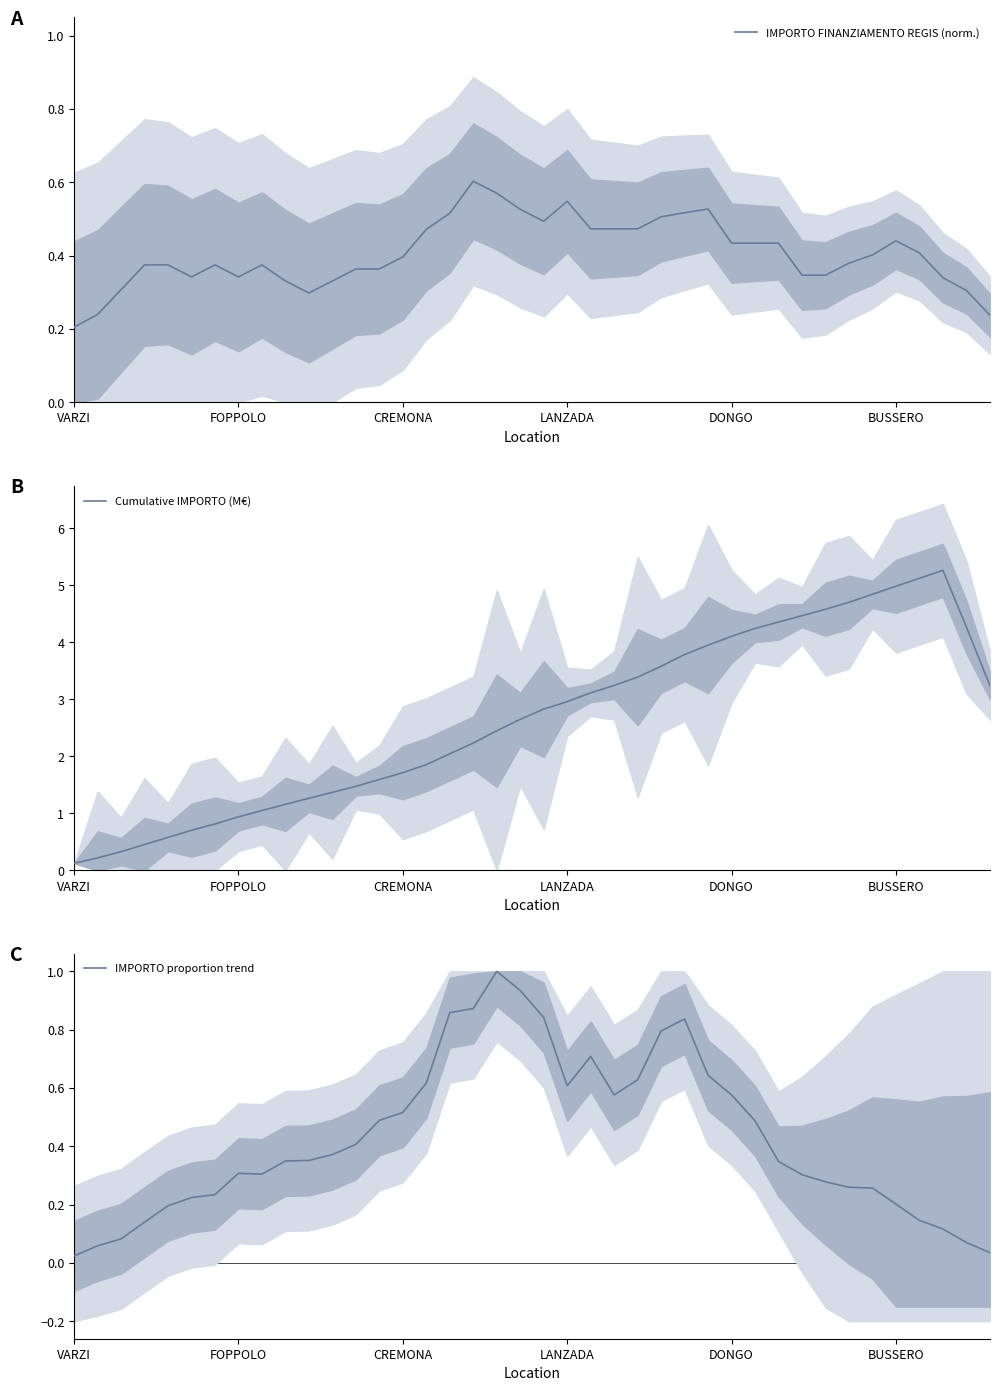

What is the sum of all Cumulative IMPORTO (M€) values?

106.1